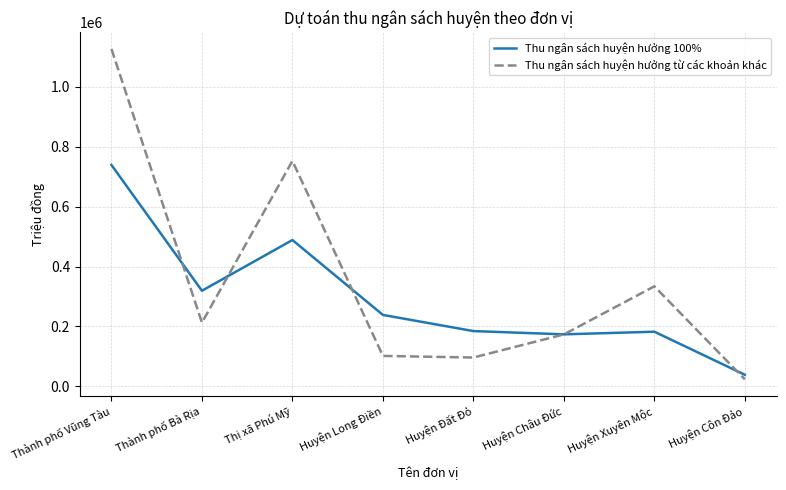

How many values in the Thu ngân sách huyện hưởng từ các khoản khác series are below 212680?

4